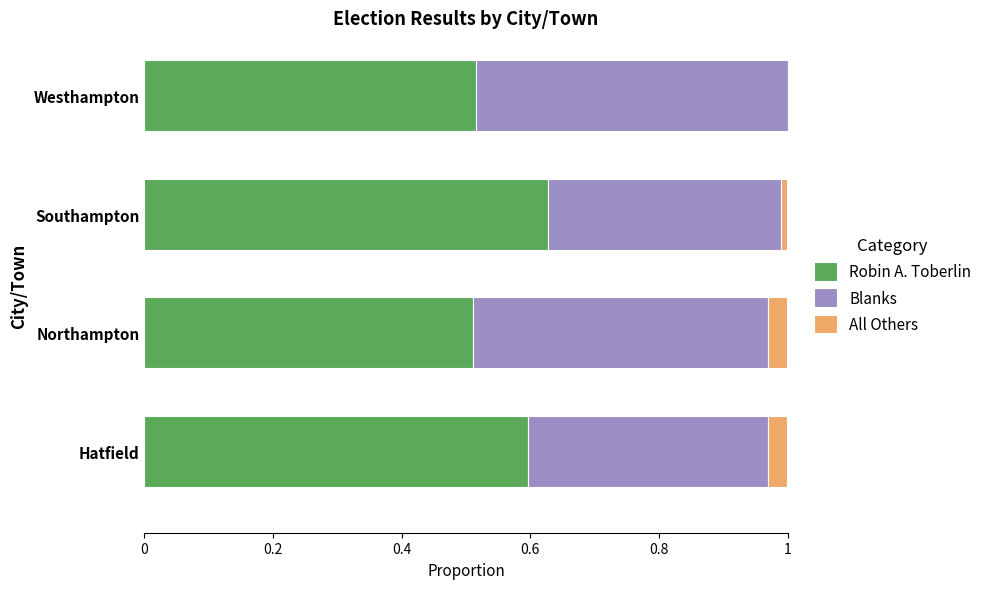

The value of Robin A. Toberlin at Westhampton is 0.7. True or false?

False